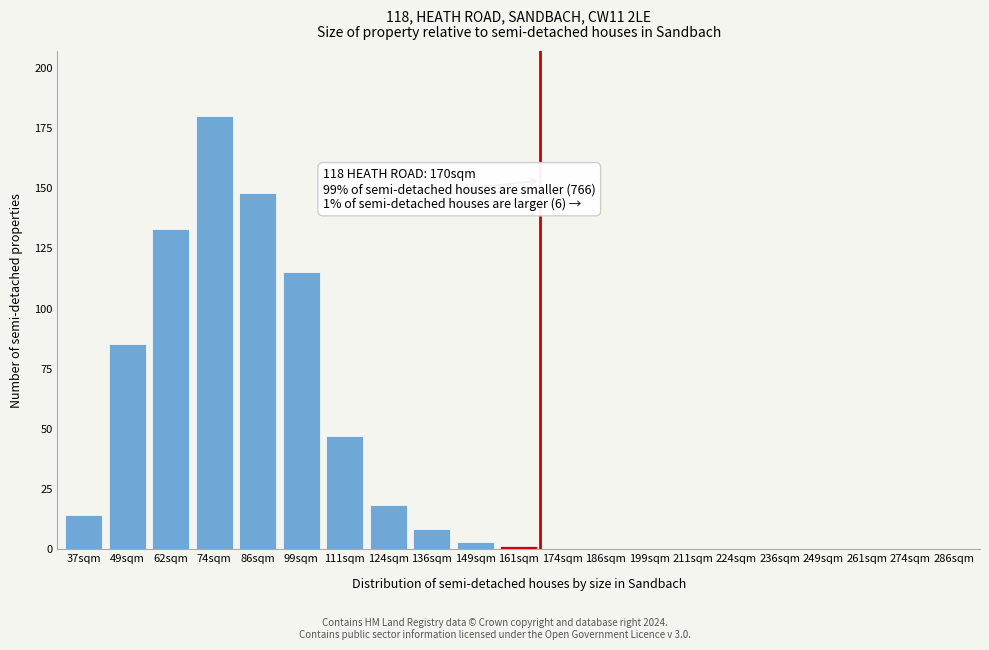

Reading left to right, list all the values displayed in this chart.

37sqm=14	49sqm=85	62sqm=133	74sqm=180	86sqm=148	99sqm=115	111sqm=47	124sqm=18	136sqm=8	149sqm=3	161sqm=1	174sqm=0	186sqm=0	199sqm=0	211sqm=0	224sqm=0	236sqm=0	249sqm=0	261sqm=0	274sqm=0	286sqm=0